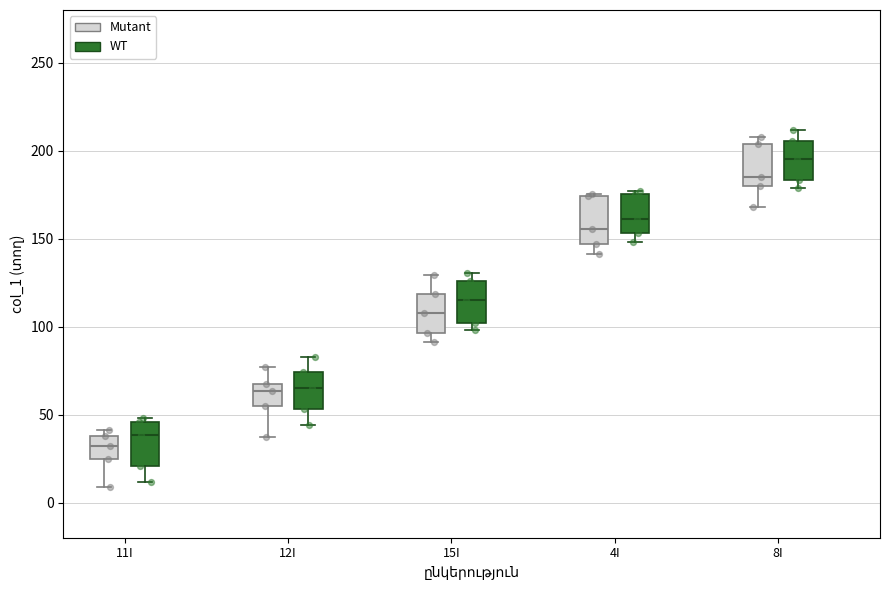

Which box's median line is the highest?

8I (WT)